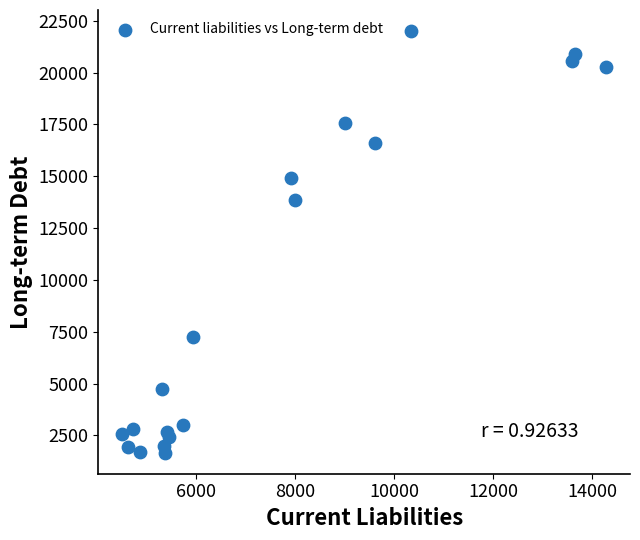

What Y value in the scatter plot is closest to 11835?

13867